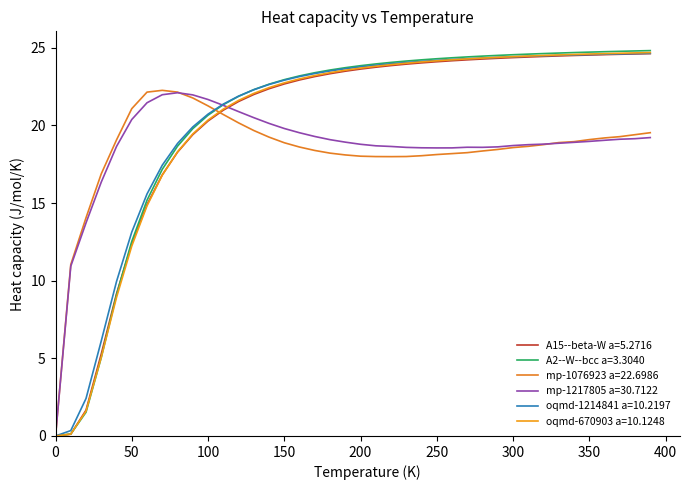

What is the average value of the A2--W--bcc a=3.3040 series?

20.4